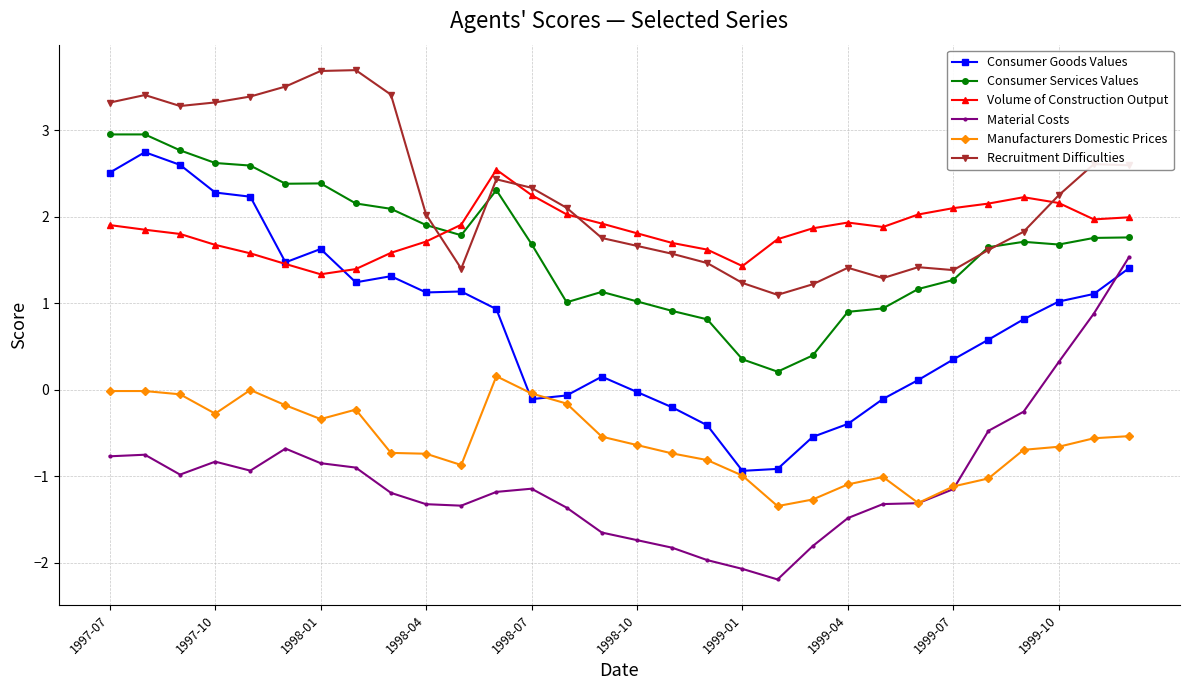

What is the value of the Volume of Construction Output point at the 27th from the left?

2.2